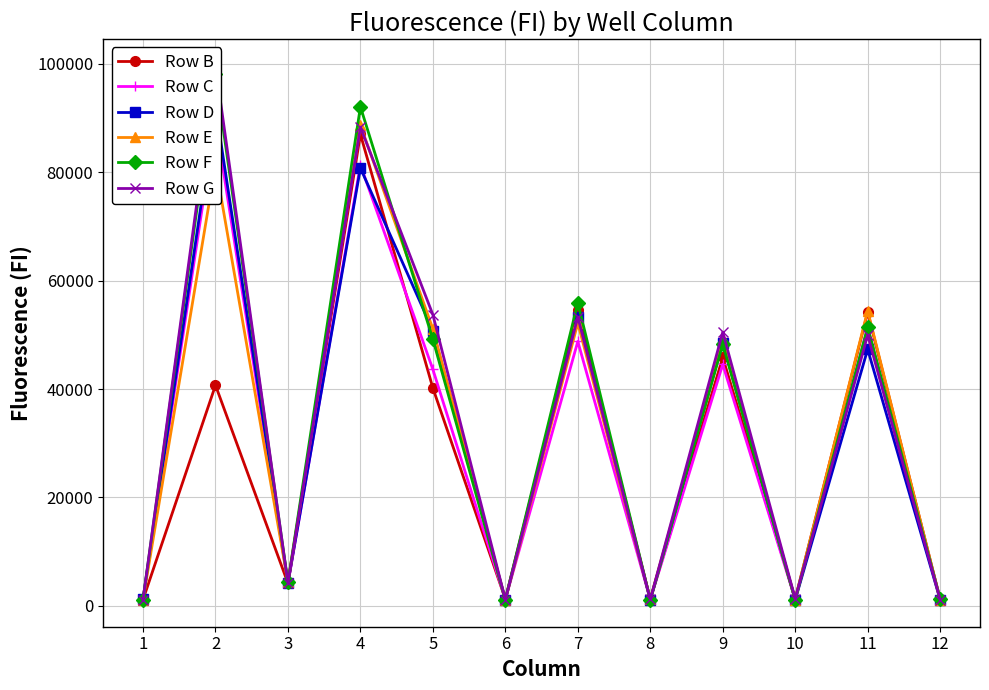

Where is Row F nearest to the value 49581?

5